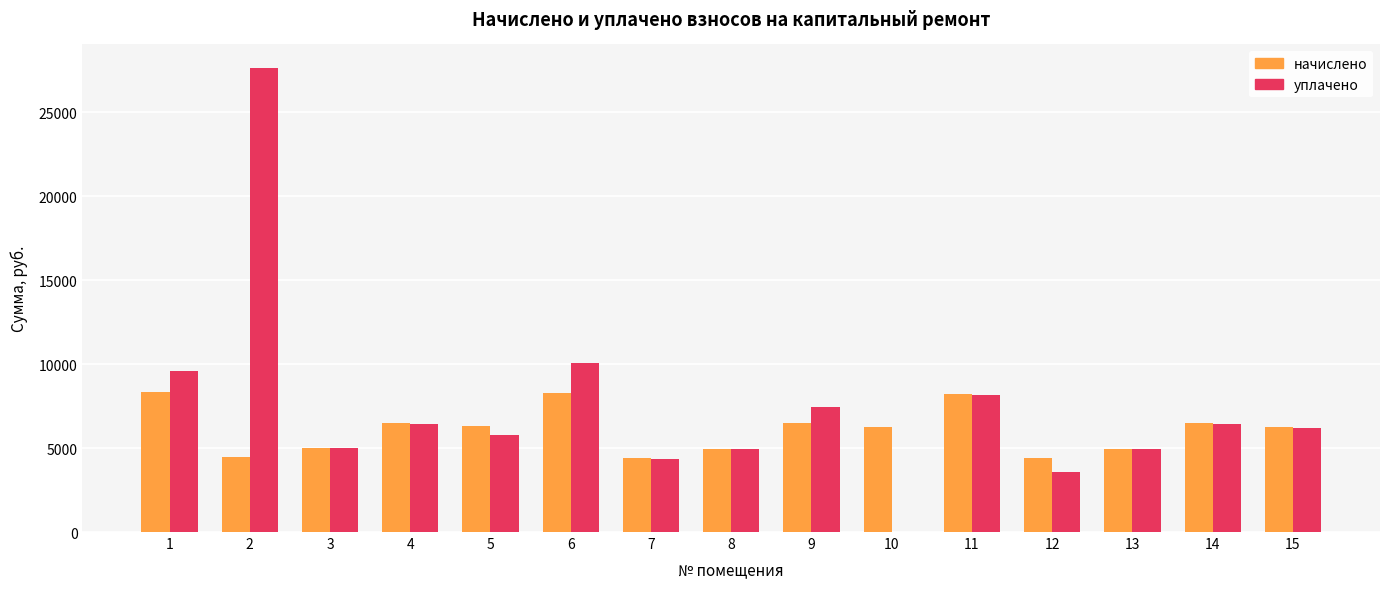

Are the bars grouped side by side (vs. stacked)?

Yes